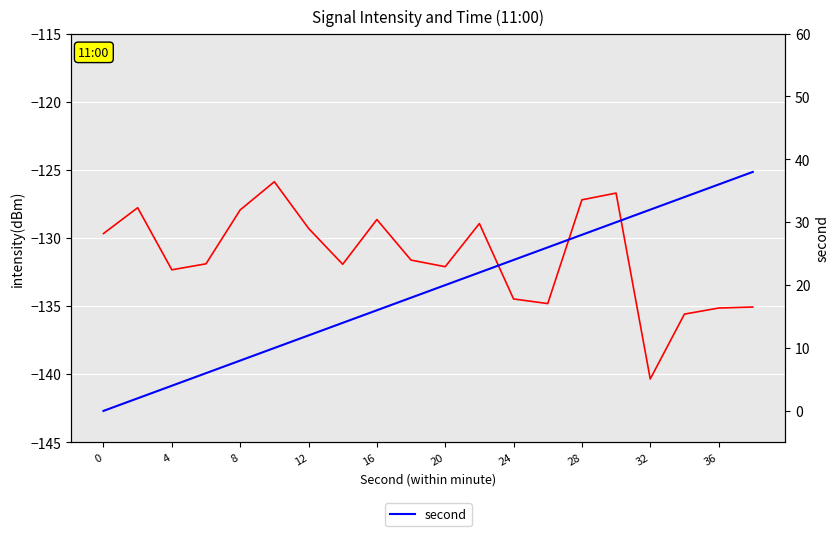

Rank the series at 4 from lowest to highest value.

intensity(dBm), second